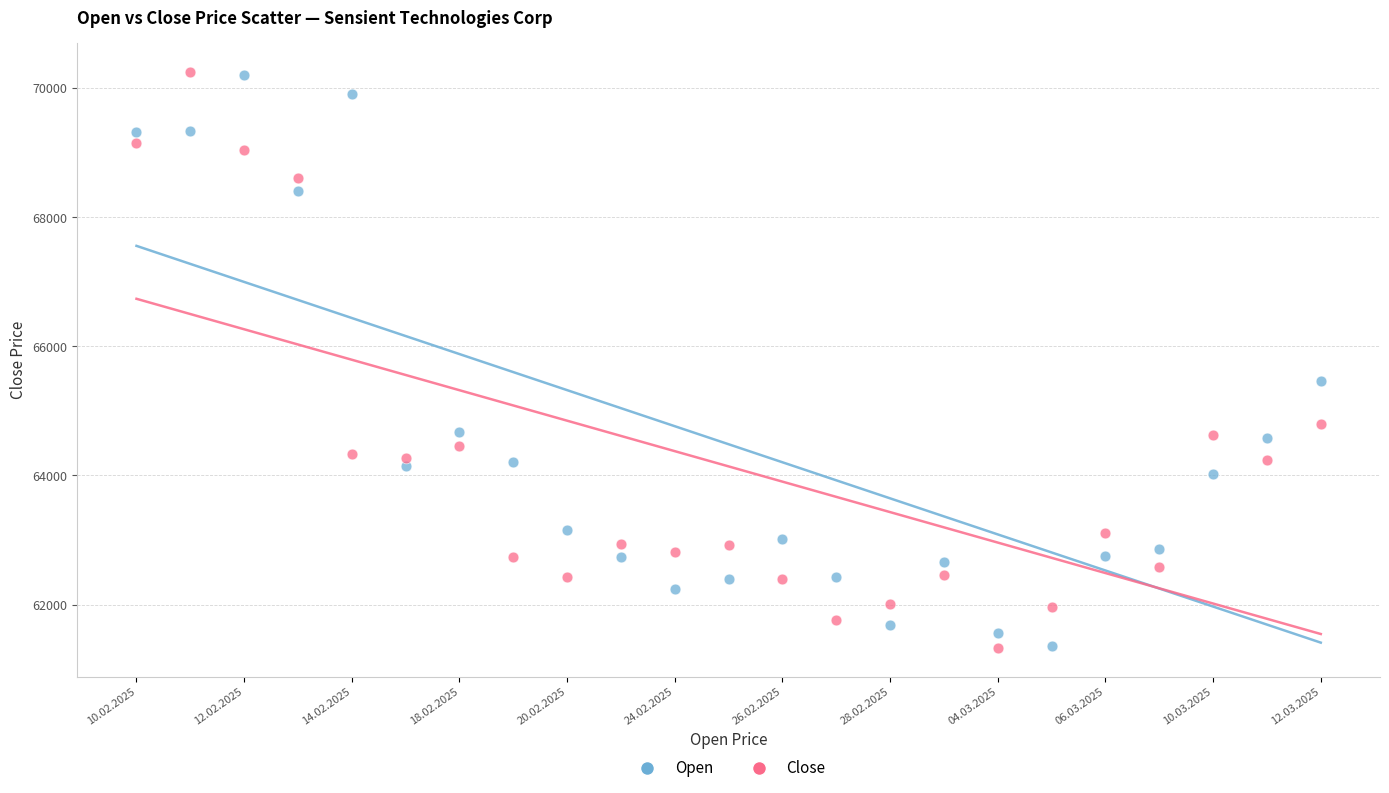

In the Open series, what Y value is closest to 65786?

65467